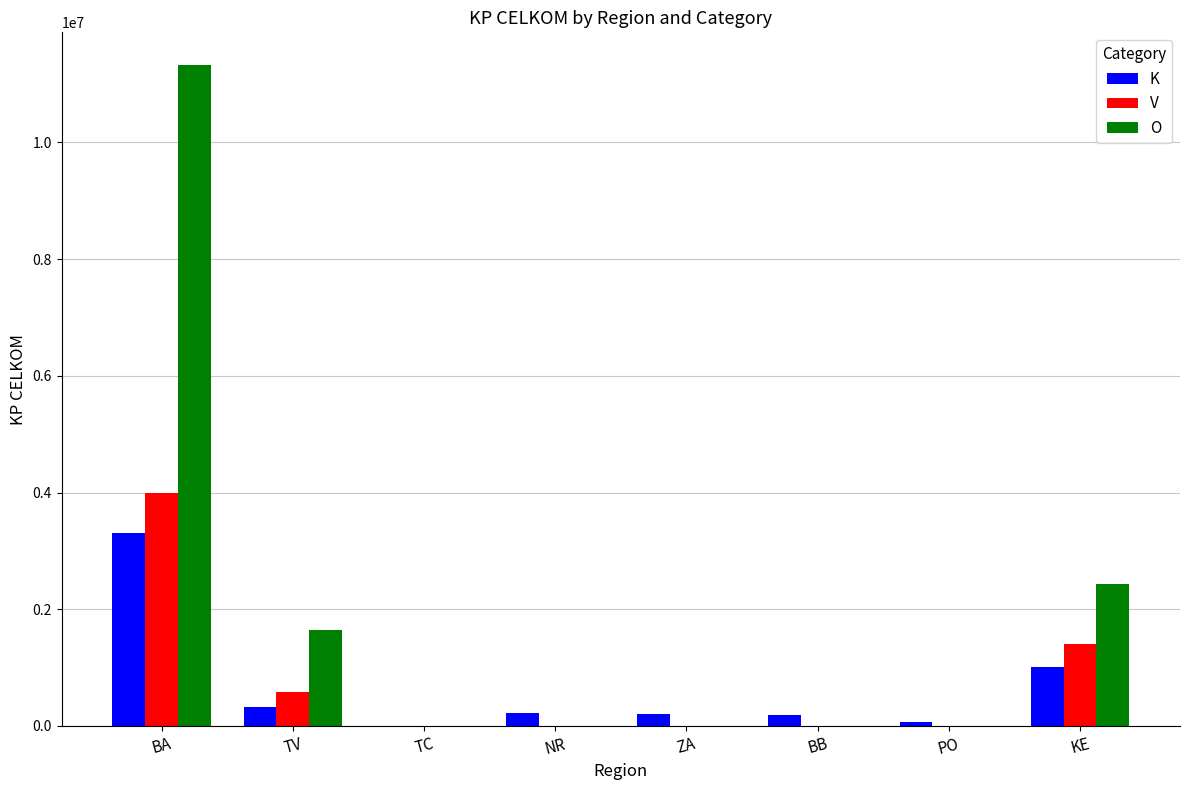

Which series changed the most between TV and KE?

V